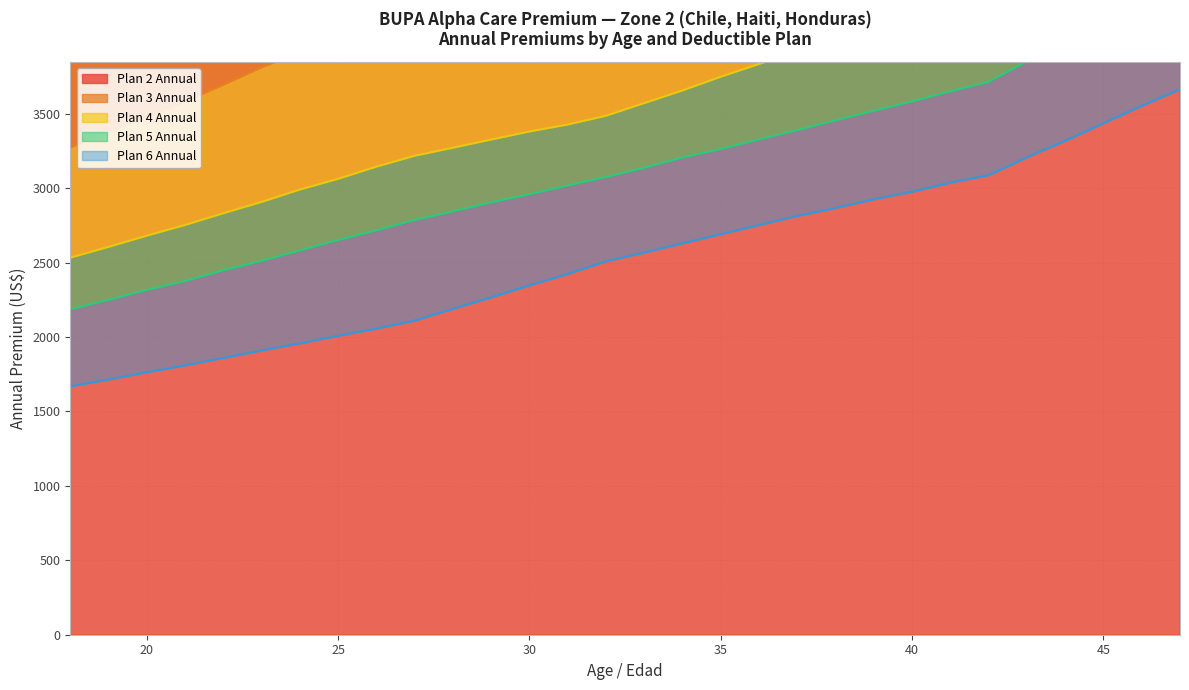

True or false: Plan 4 Annual and Plan 6 Annual intersect in this chart.

False